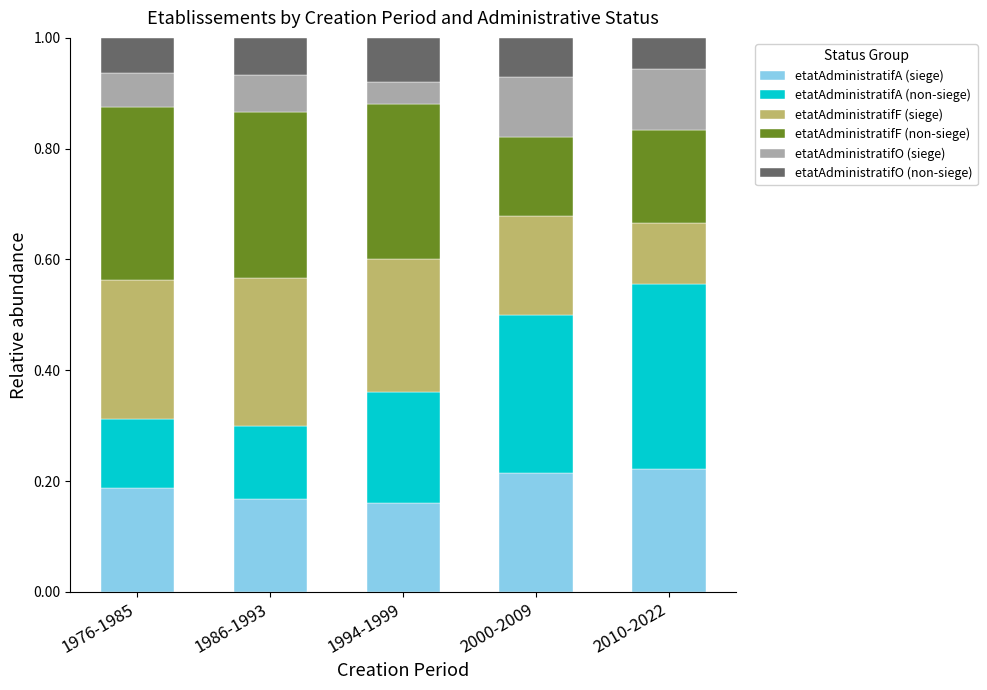

What is the total value across all series at 2000-2009?

1.0